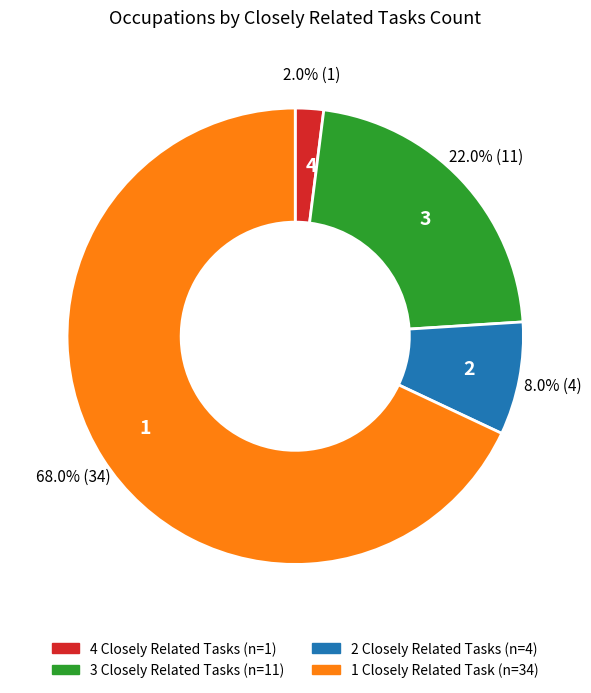

How much of the chart is everything except 1?

32.0%